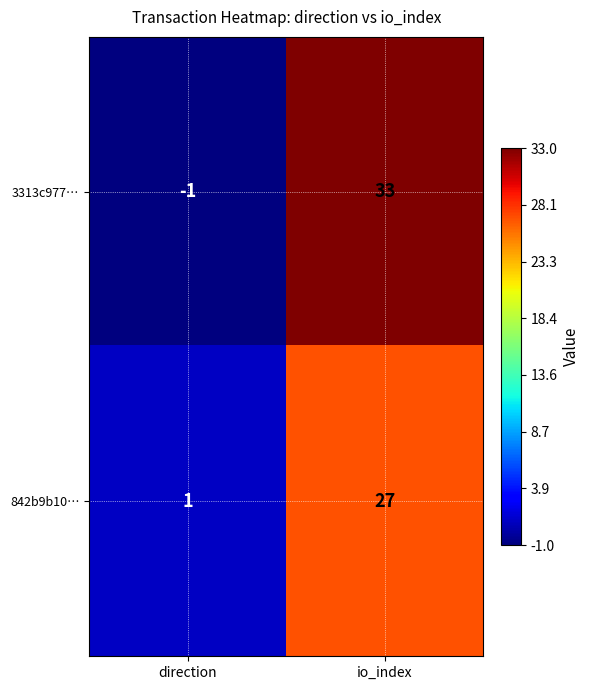

Rank the categories by 3313c977… value from lowest to highest.

direction, io_index